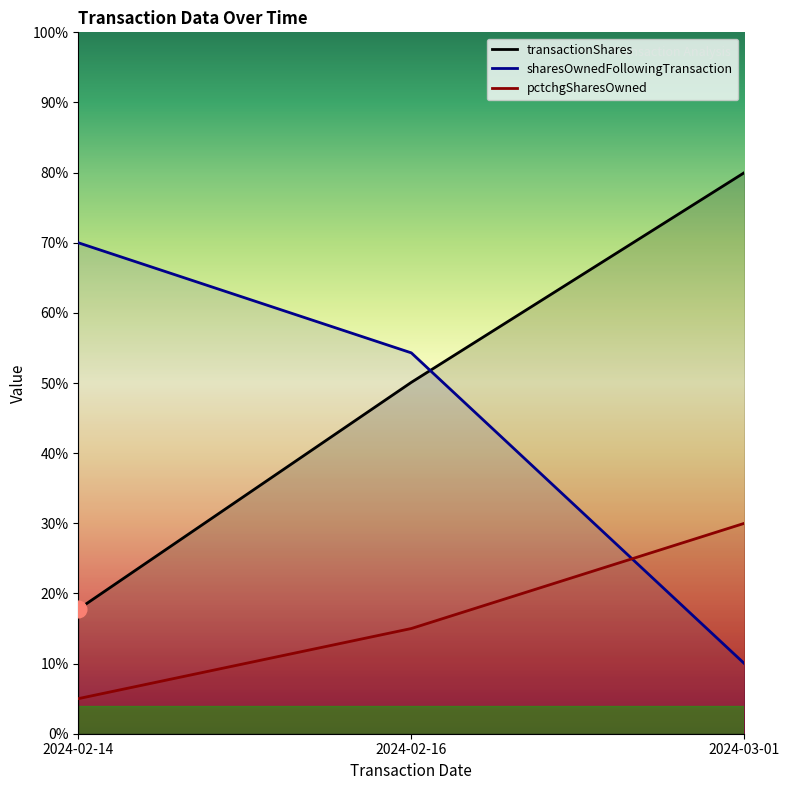

Reading left to right, list all the values displayed in this chart.

transactionShares: 17.7	50.1	80.0
sharesOwnedFollowingTransaction: 70.0	54.3	10.0
pctchgSharesOwned: 5.0	15.0	30.0